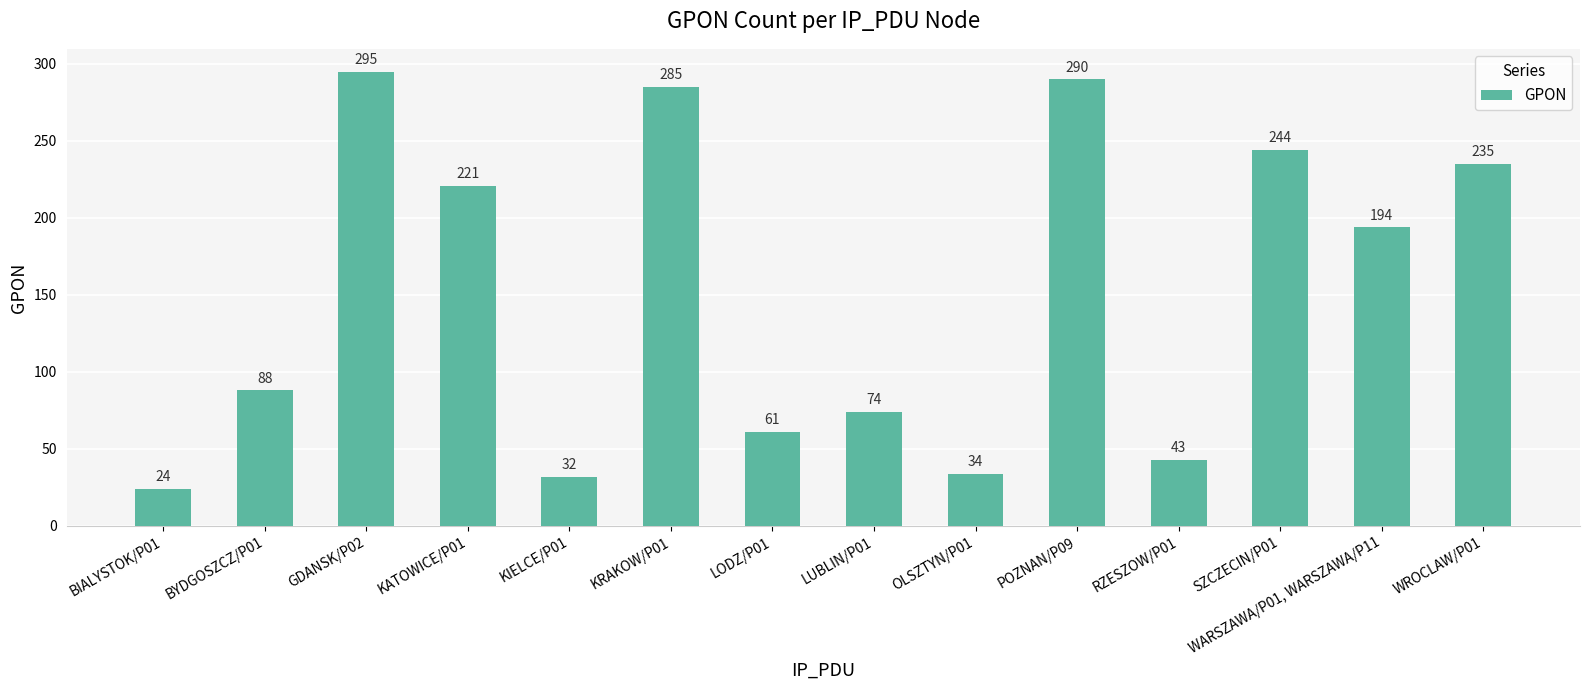

Which has a higher value, KATOWICE/P01 or WROCLAW/P01?

WROCLAW/P01